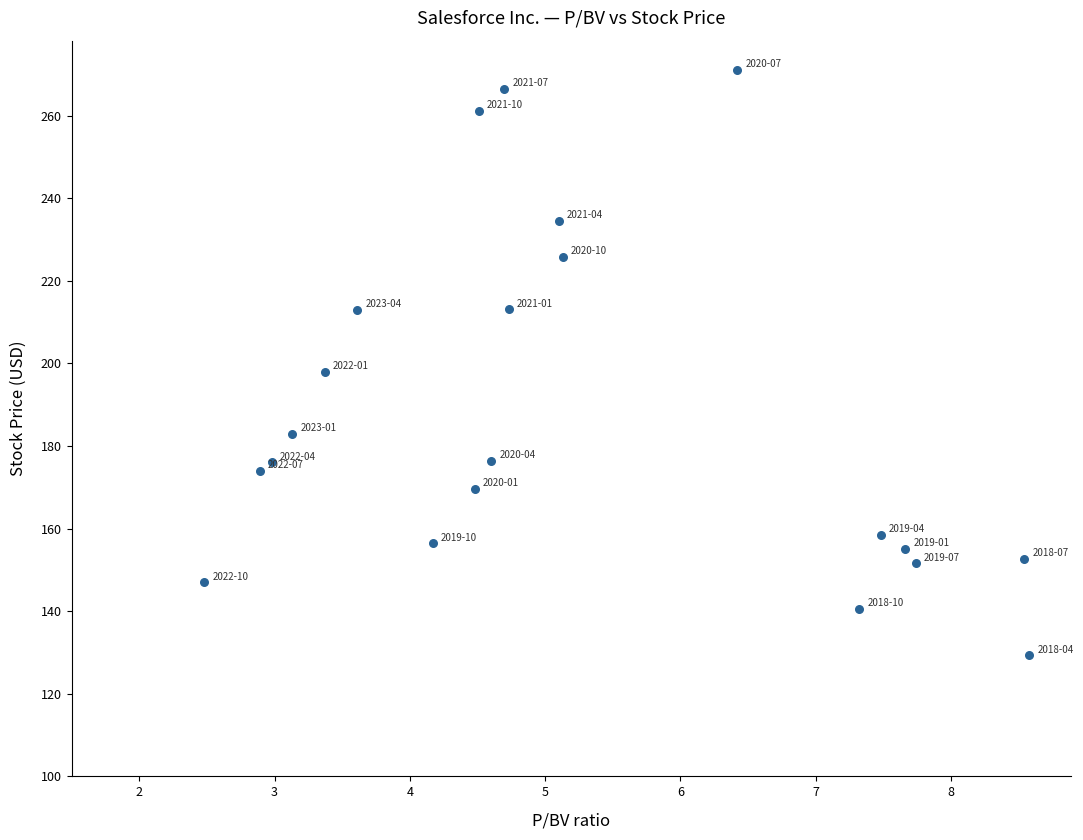

What is the range of X values (max minus min)?

6.1